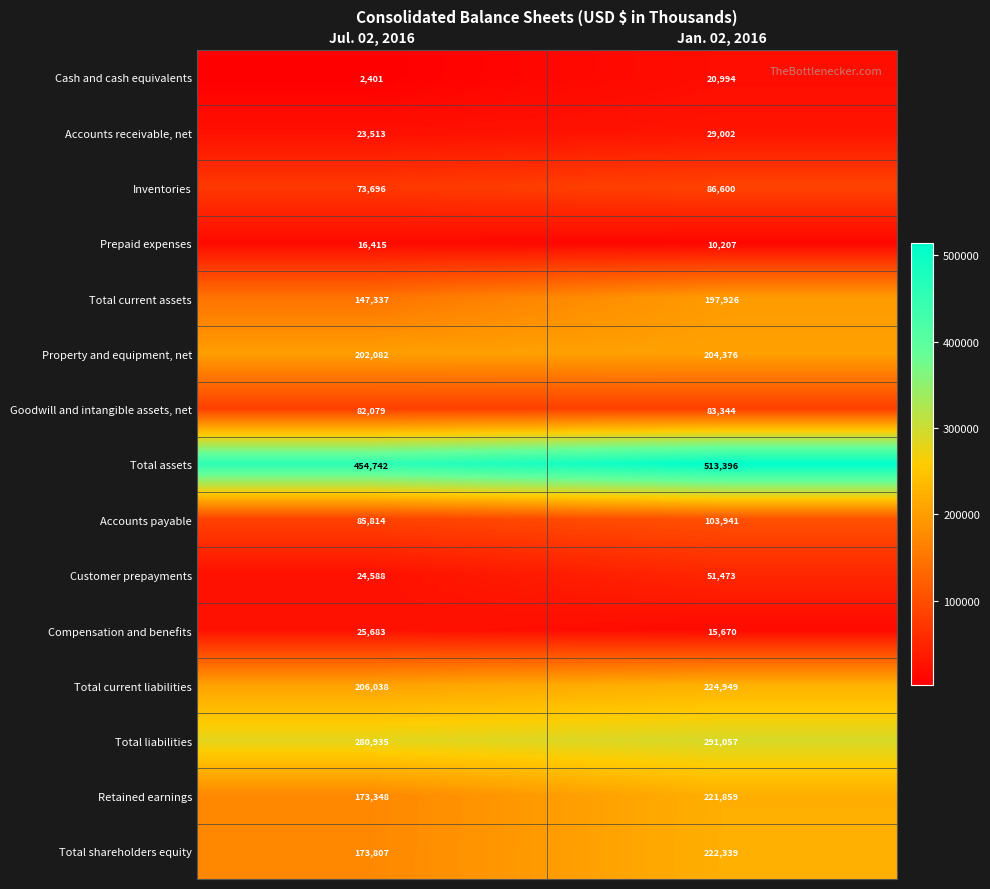

What is the difference between the Accounts receivable, net values at Jul. 02, 2016 and Jan. 02, 2016?

5489